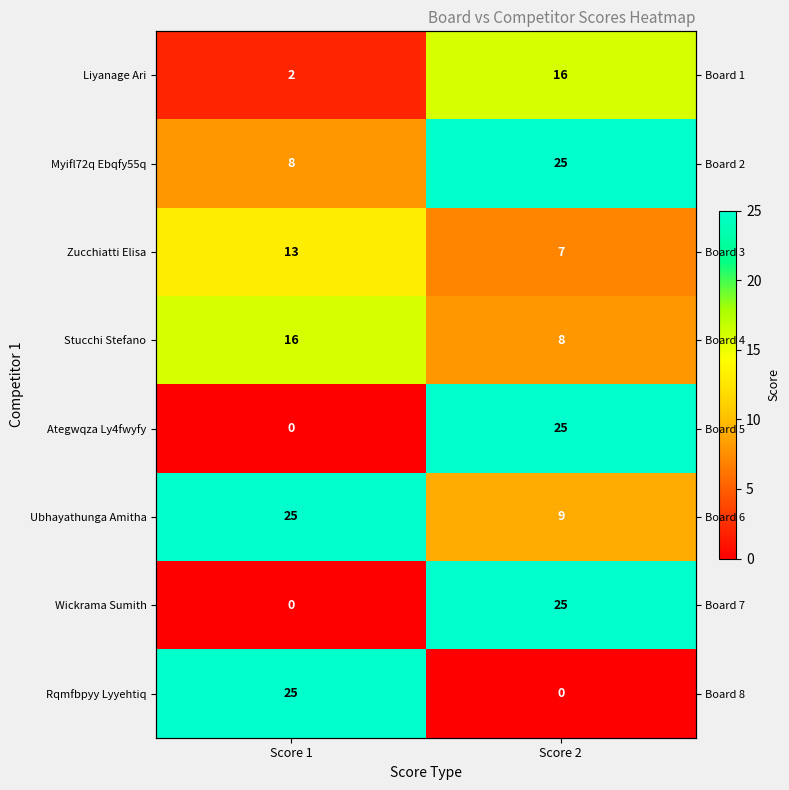

What is the difference between the Ubhayathunga Amitha values at Score 2 and Score 1?

16